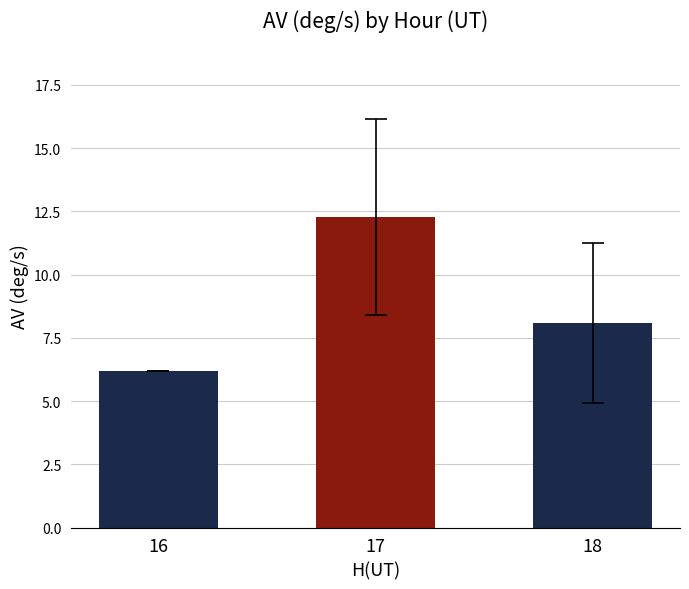

What is the average value?

8.8